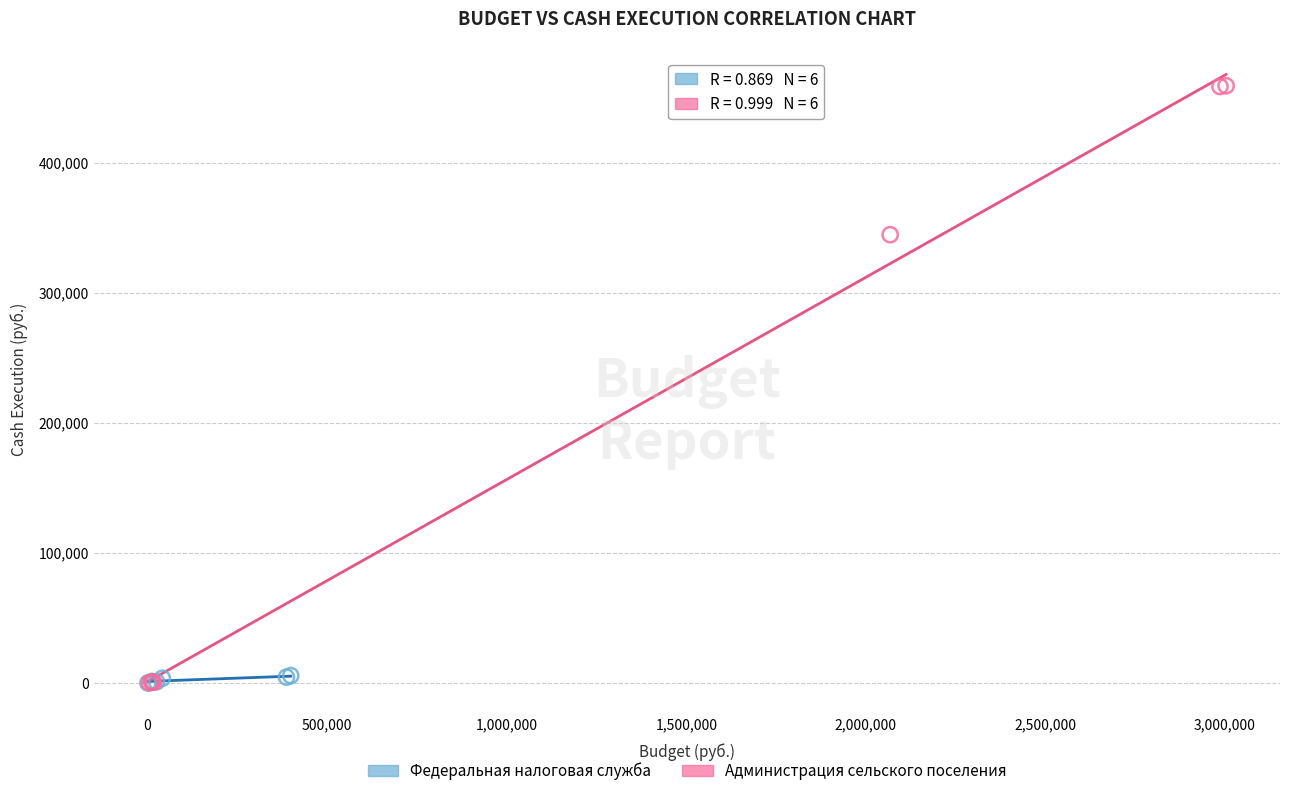

Which series contains the highest Y value?

Администрация сельского поселения